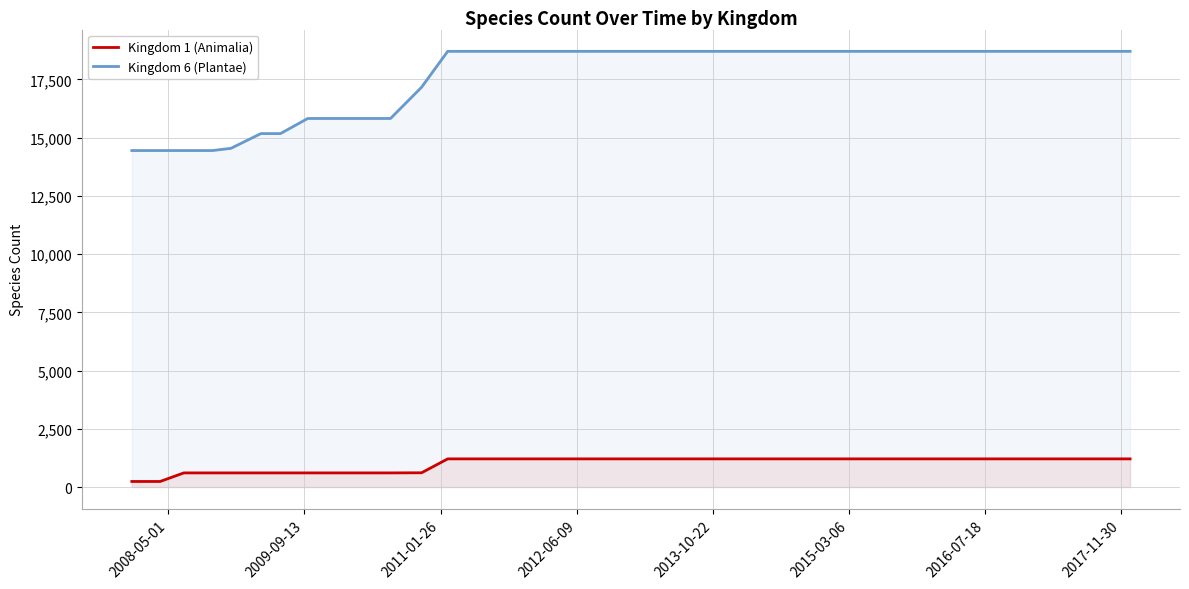

What is the maximum value for Kingdom 6 (Plantae)?

18708